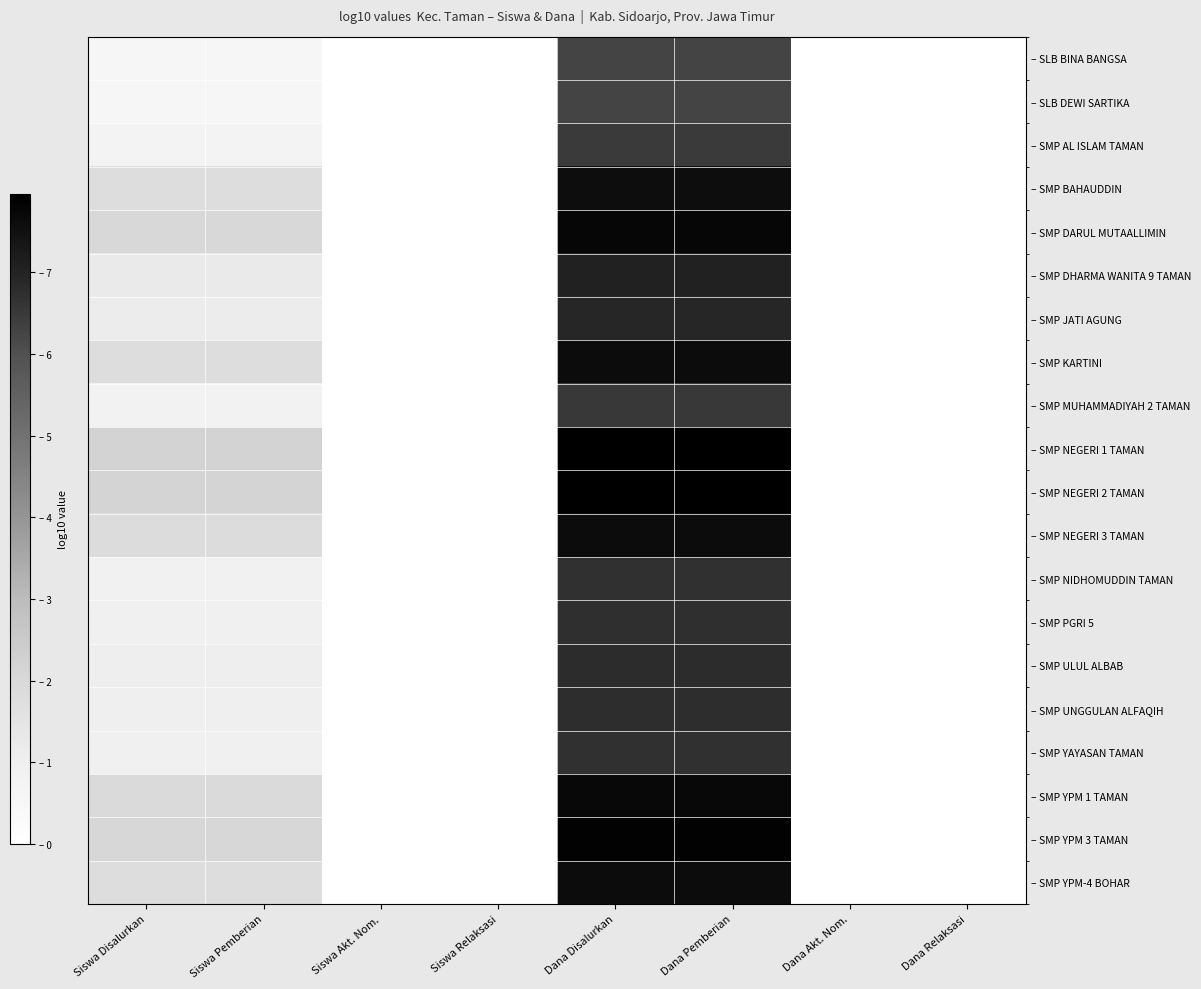

At how many categories does at least one series exceed 0?

4